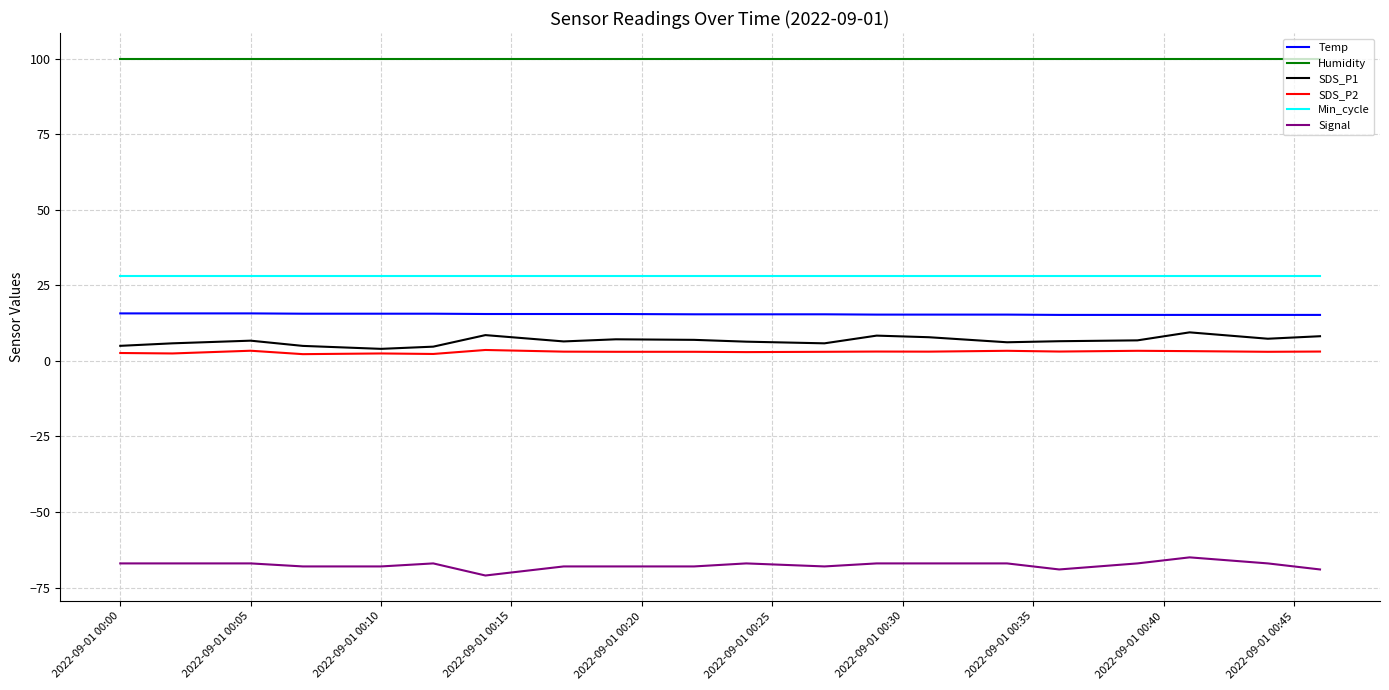

True or false: Signal and SDS_P2 cross at least once.

False